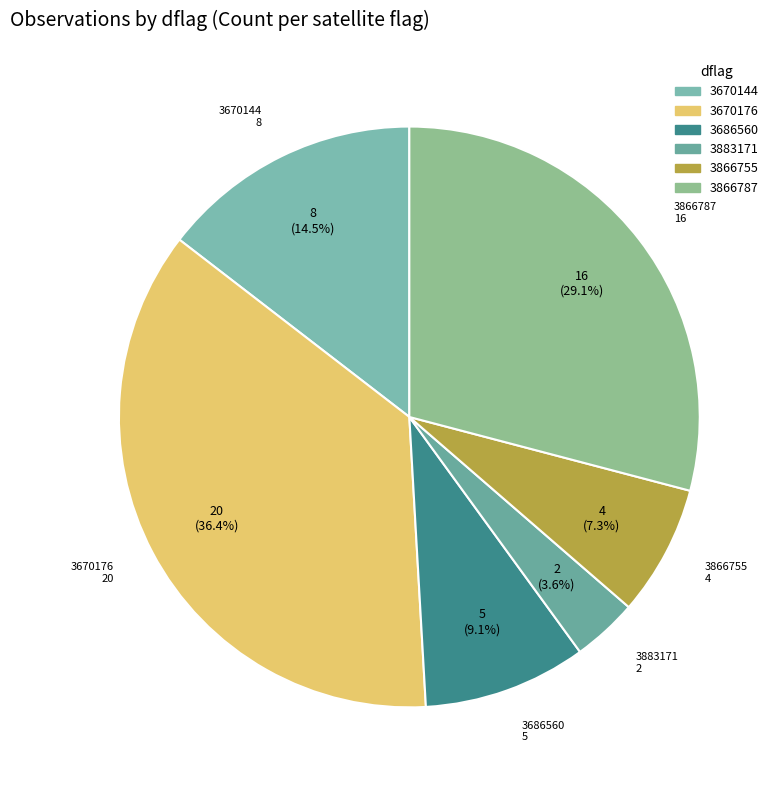

Which category has the smallest portion of the pie?

3883171